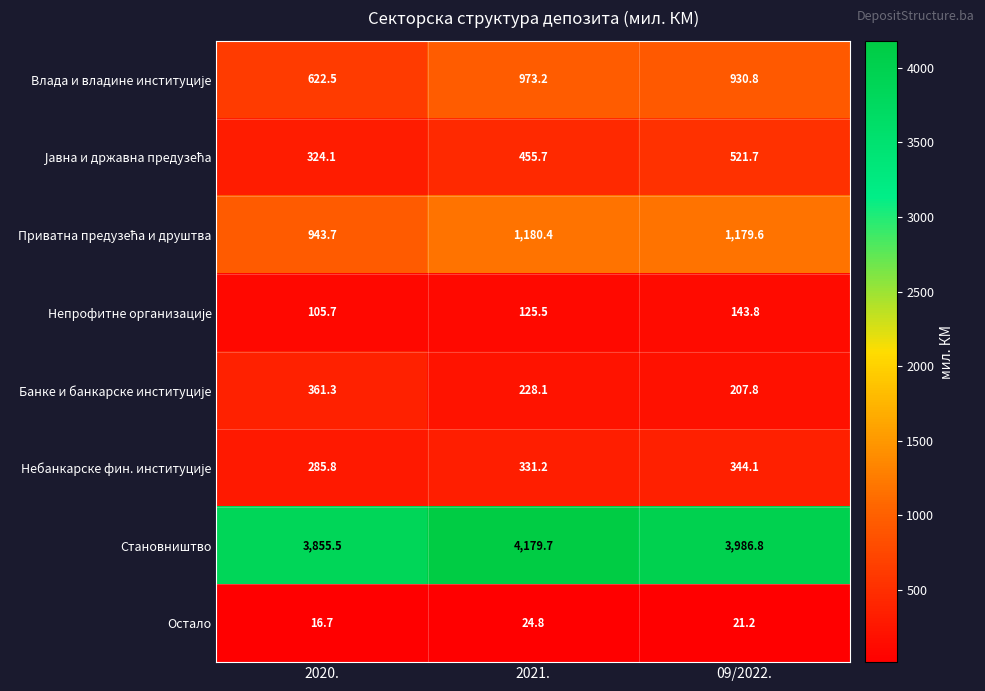

At which category is the sum across all series the highest?

2021.